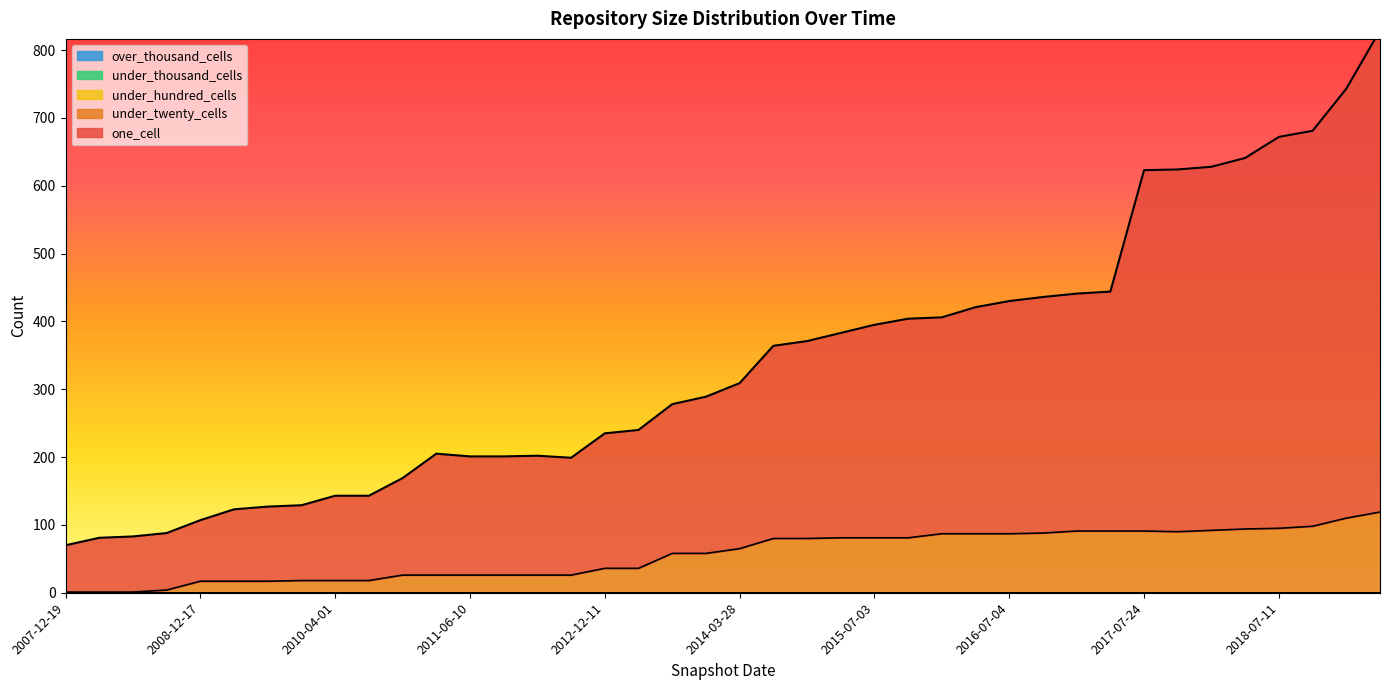

True or false: under_thousand_cells and under_hundred_cells intersect in this chart.

False